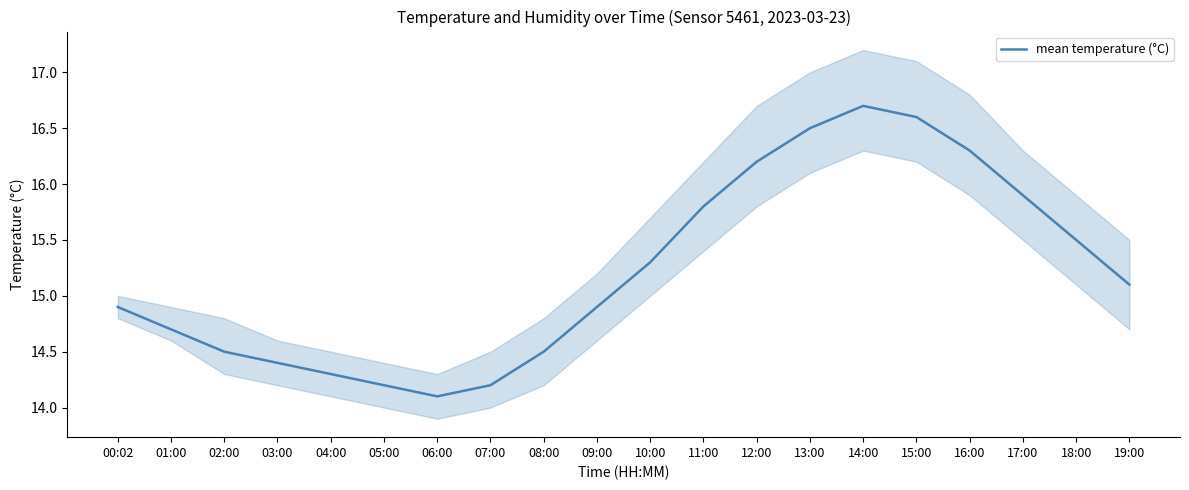

What is the greatest value displayed?

16.7